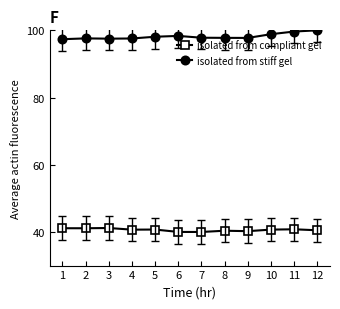

What are all the series names shown in the legend?

isolated from compliant gel, isolated from stiff gel